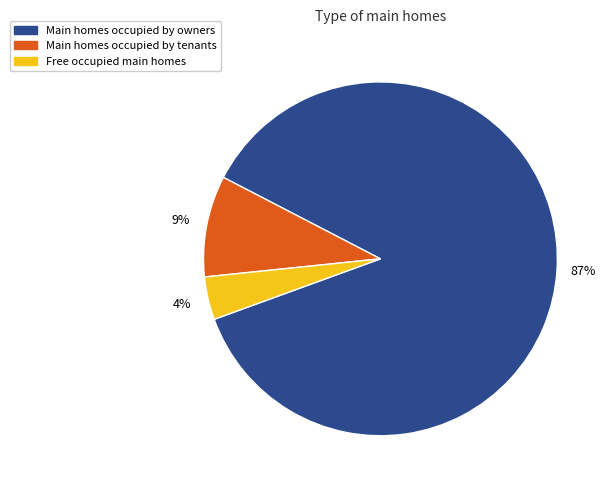

Does any single category account for the majority?

Yes